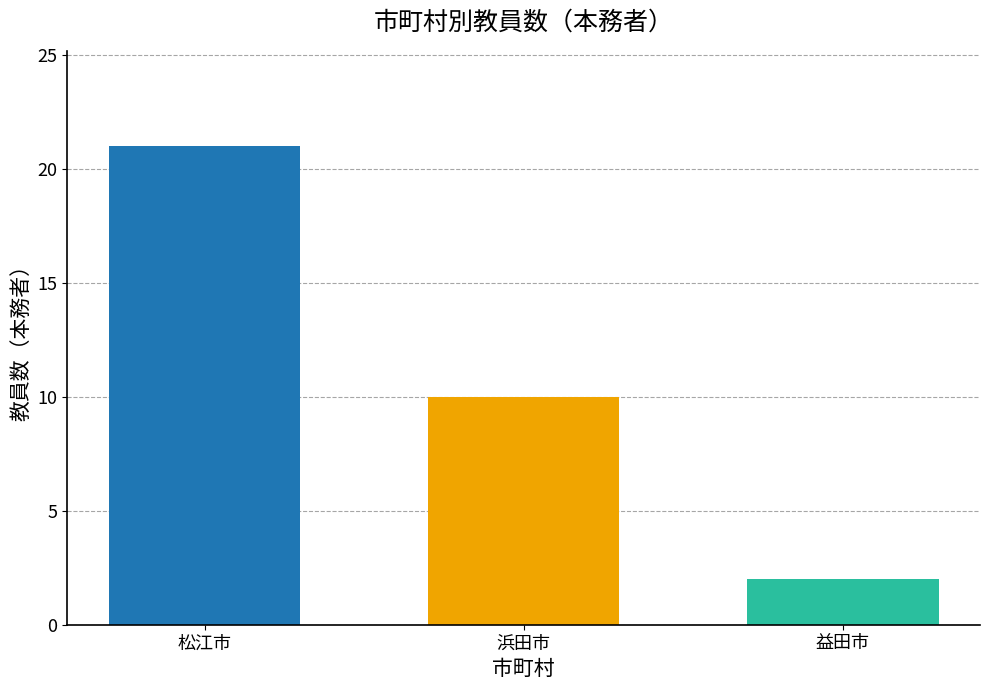

What is the maximum value shown in the chart?

21